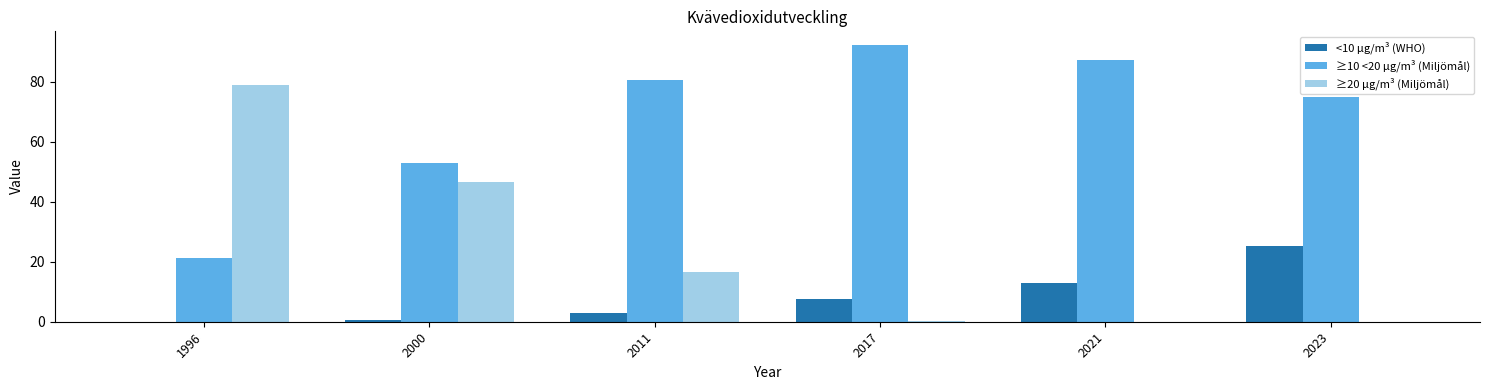

Where is ≥20 µg/m³ (Miljömål) nearest to the value 39?

2000